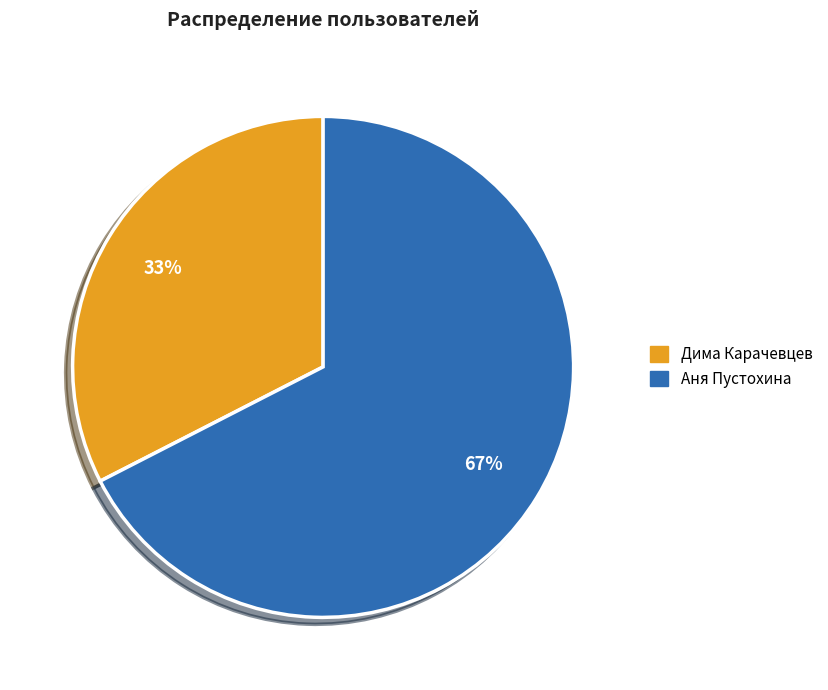

To the nearest percent, what is the average slice percentage?

50%